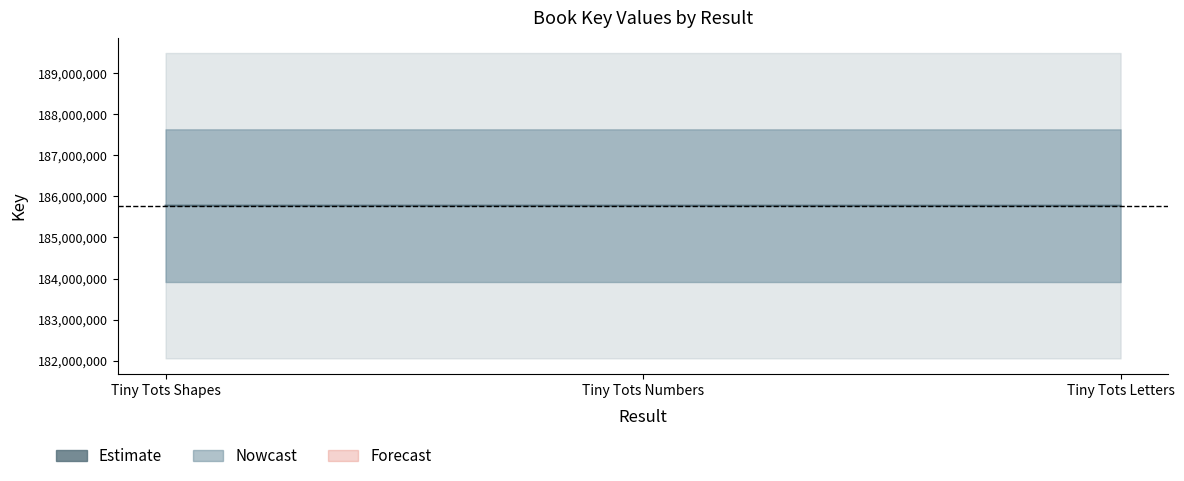

List the labels in order of value, smallest first.

Tiny Tots Letters, Tiny Tots Numbers, Tiny Tots Shapes